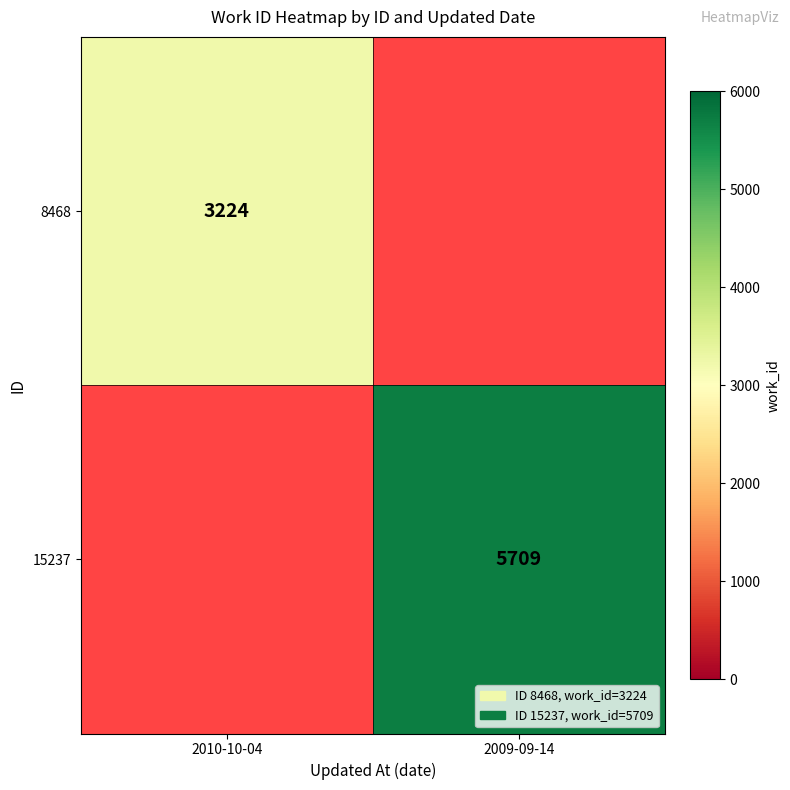

Which has a higher value, 2010-10-04 or 2009-09-14?

2010-10-04